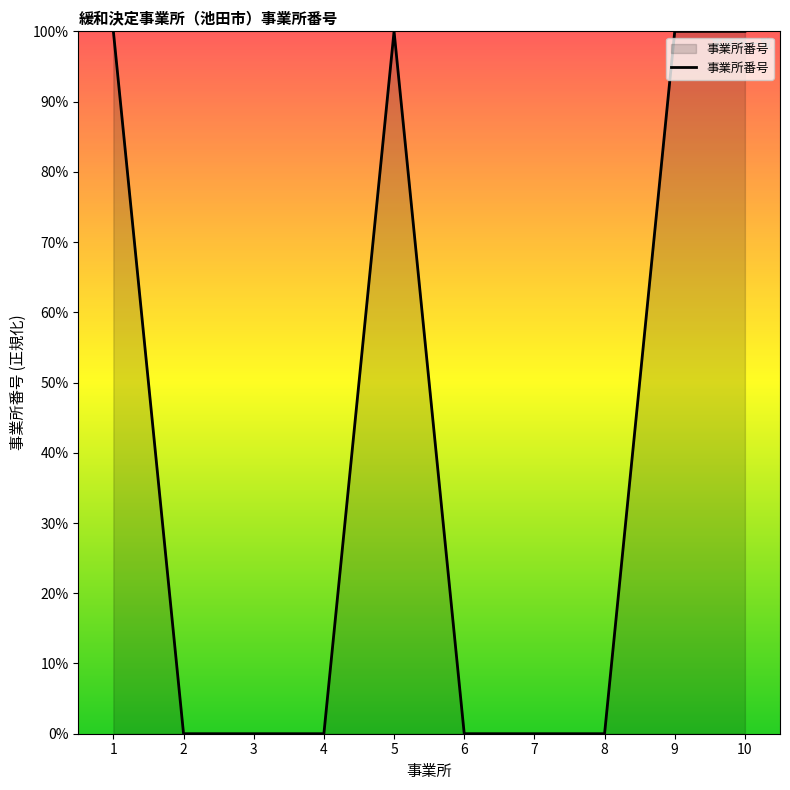

The value at 1 is 100.0. True or false?

True